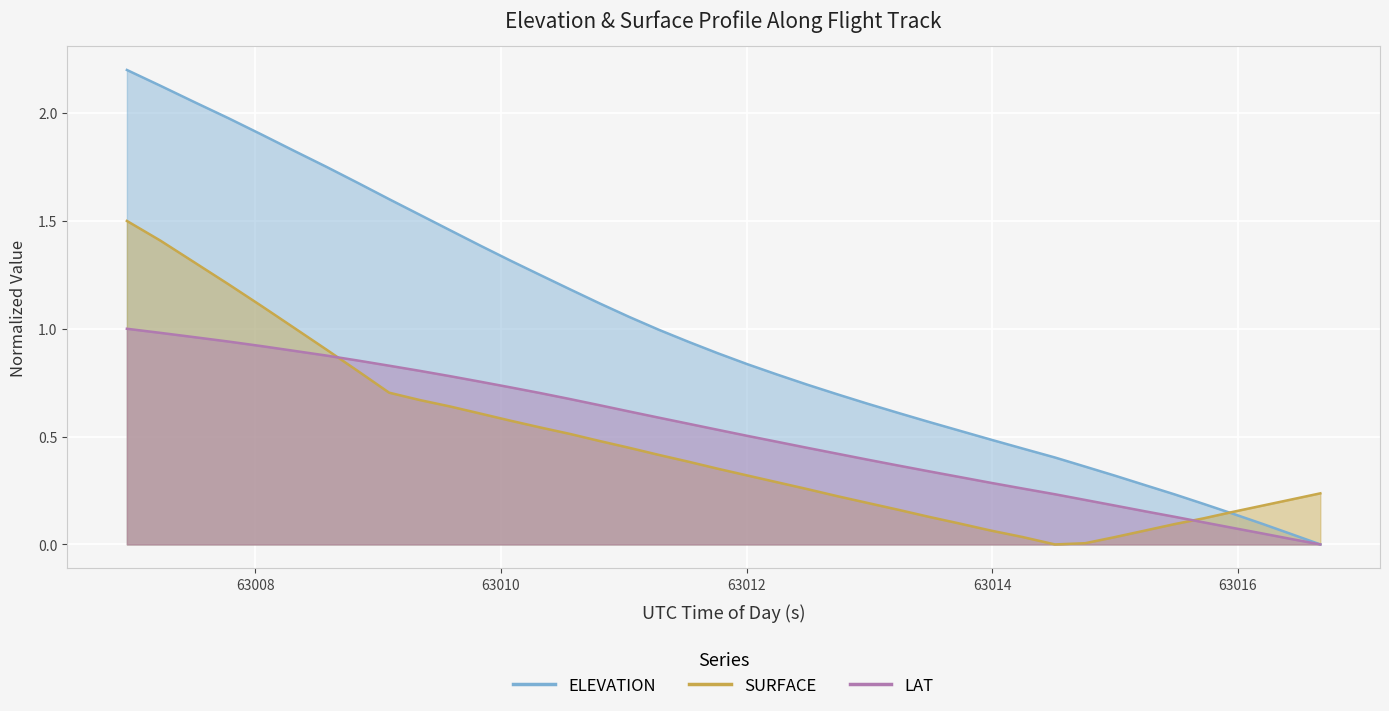

How many data points in ELEVATION are above 0?

39